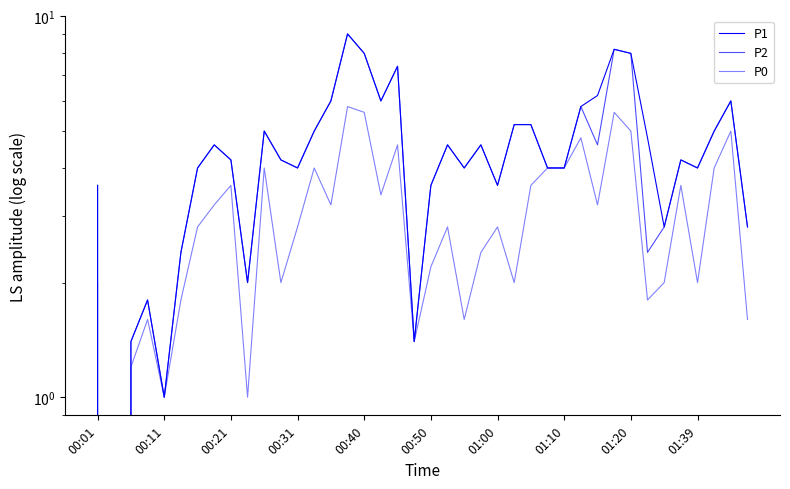

The P1 series shows 6.6 at 01:39. True or false?

False